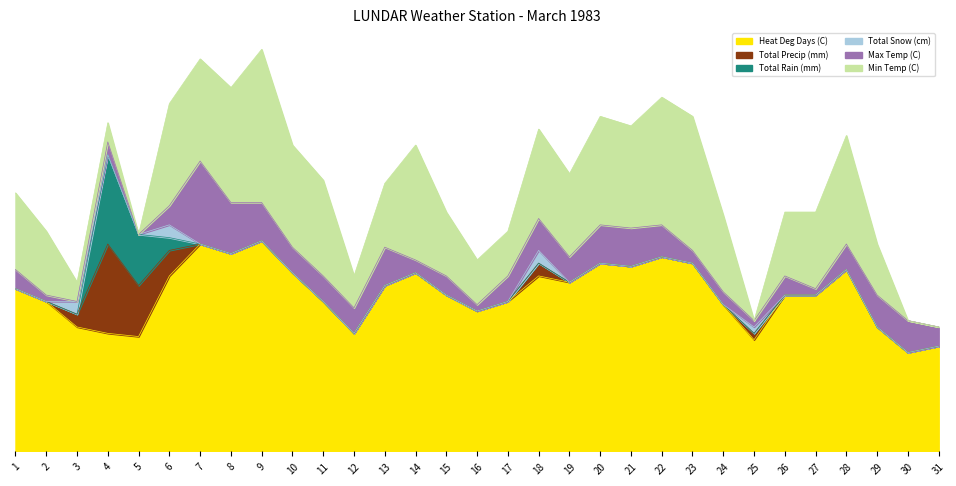

Which category has the lowest value across all series?

9